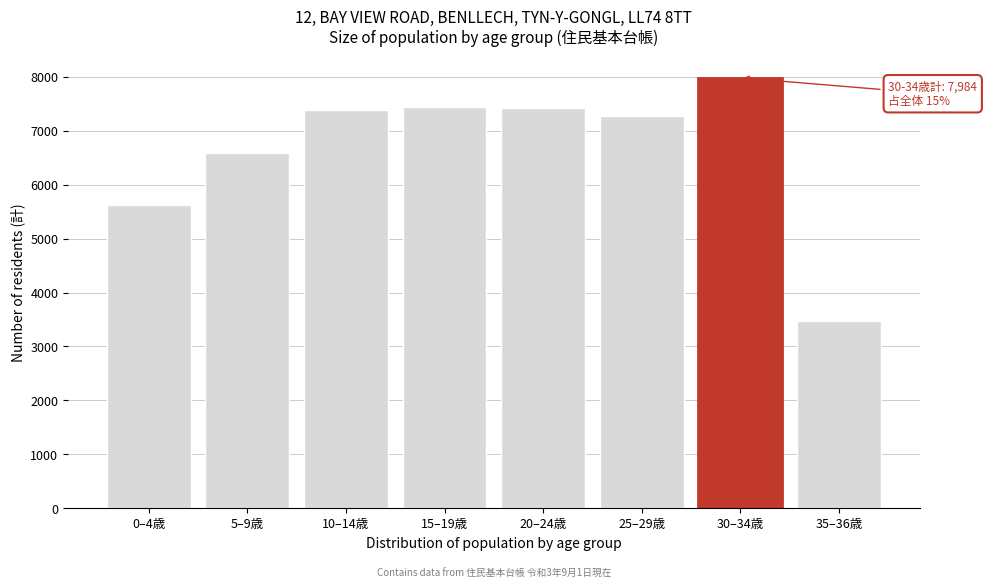

What is the approximate value at 10–14歳, to the nearest 50?

7400